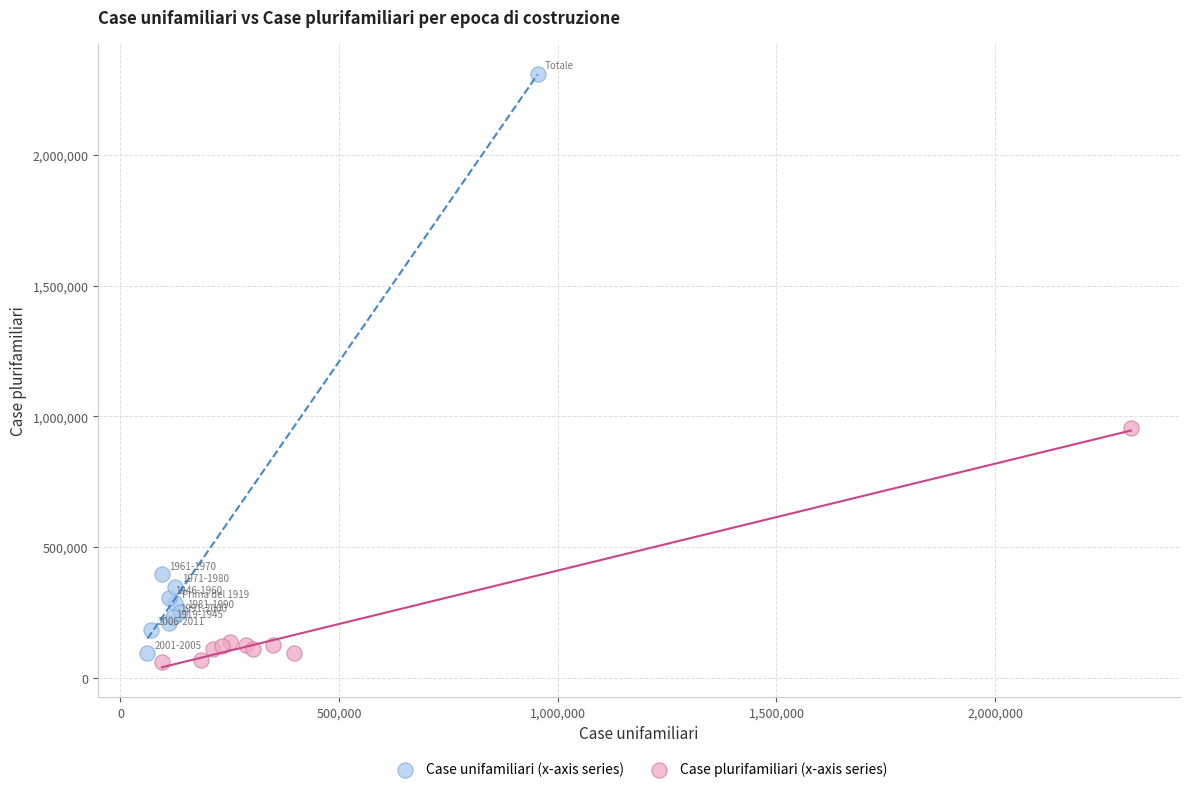

Which series contains the highest Y value?

Case unifamiliari (x-axis series)